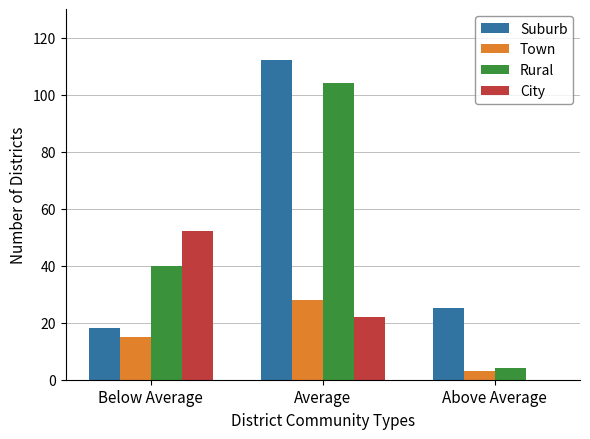

At which category is the sum across all series the highest?

Average